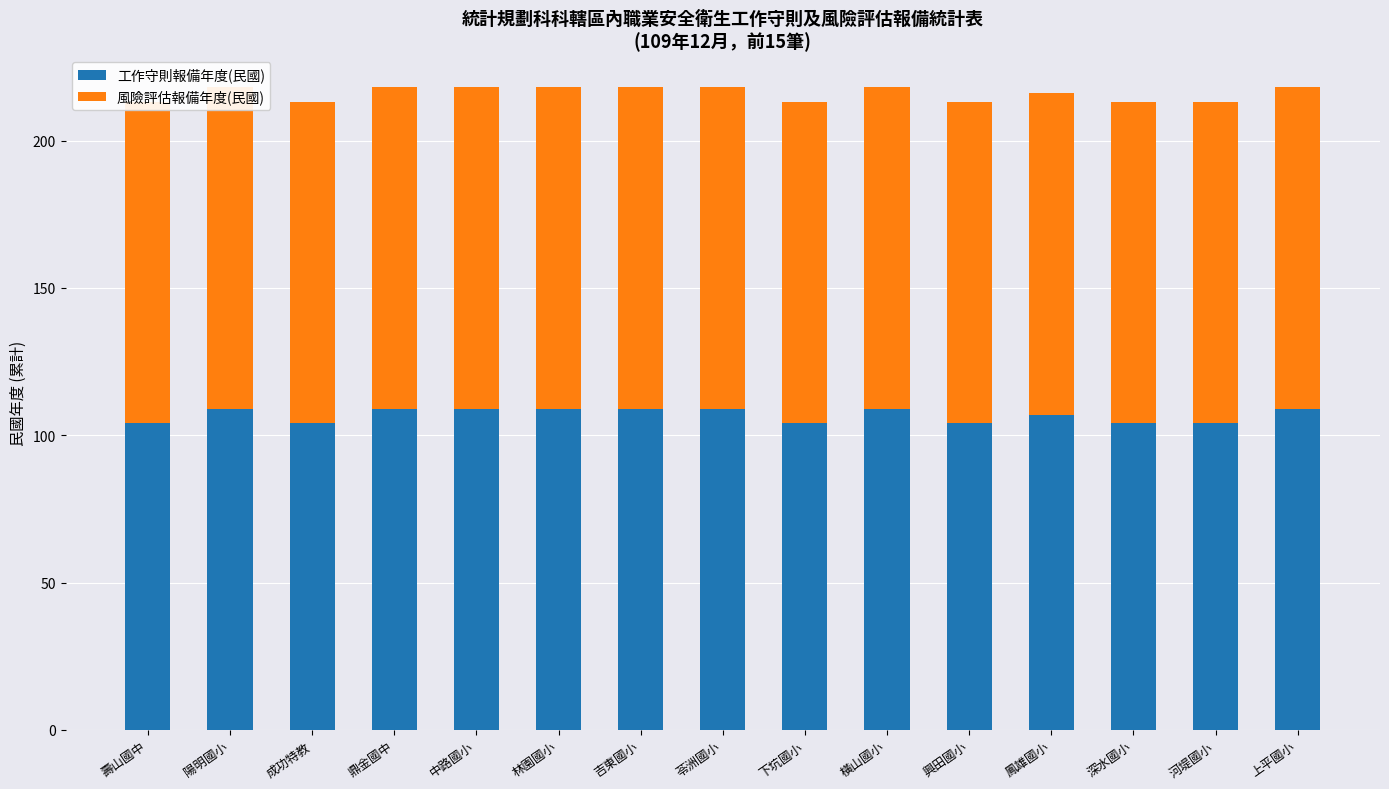

Rank the series by their maximum value, from highest to lowest.

工作守則報備年度(民國), 風險評估報備年度(民國)